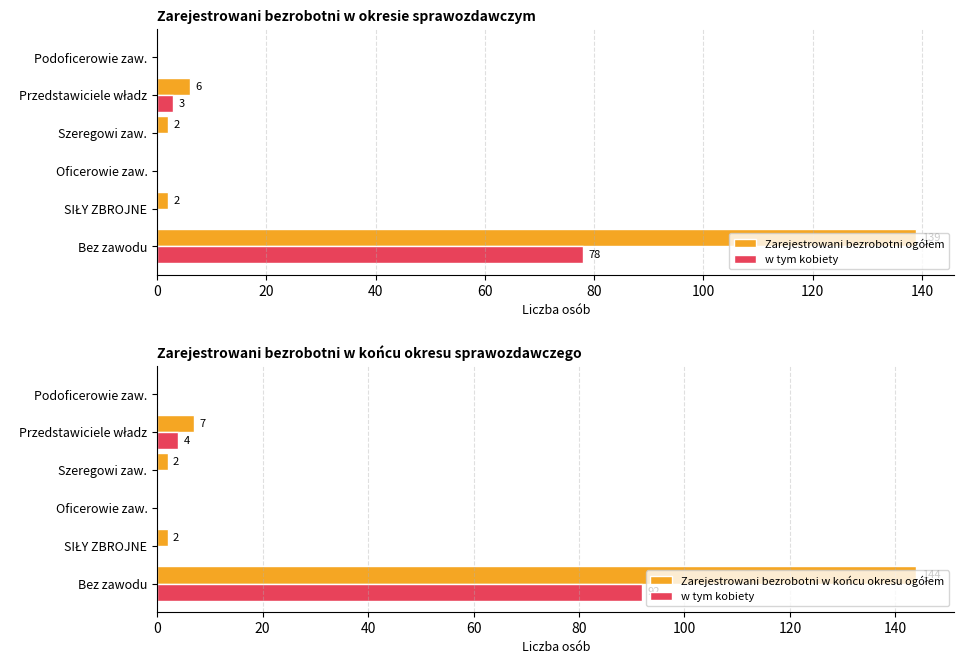

What is the value of the Zarejestrowani bezrobotni ogółem bar at the 1st from the left?

139